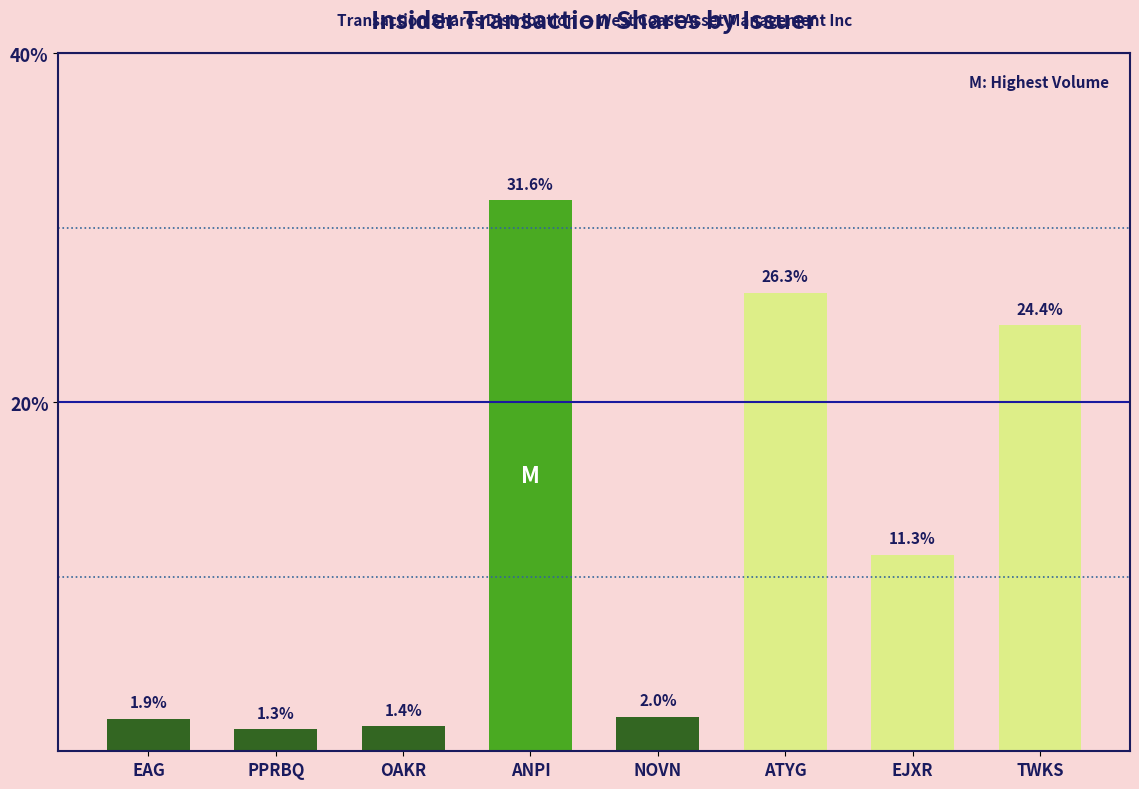

What is the change in value from EAG to TWKS?

+22.5